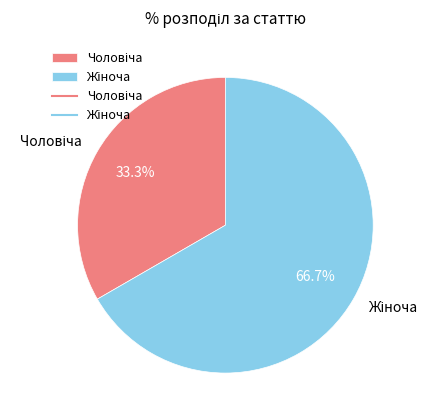

Does any single category account for the majority?

Yes